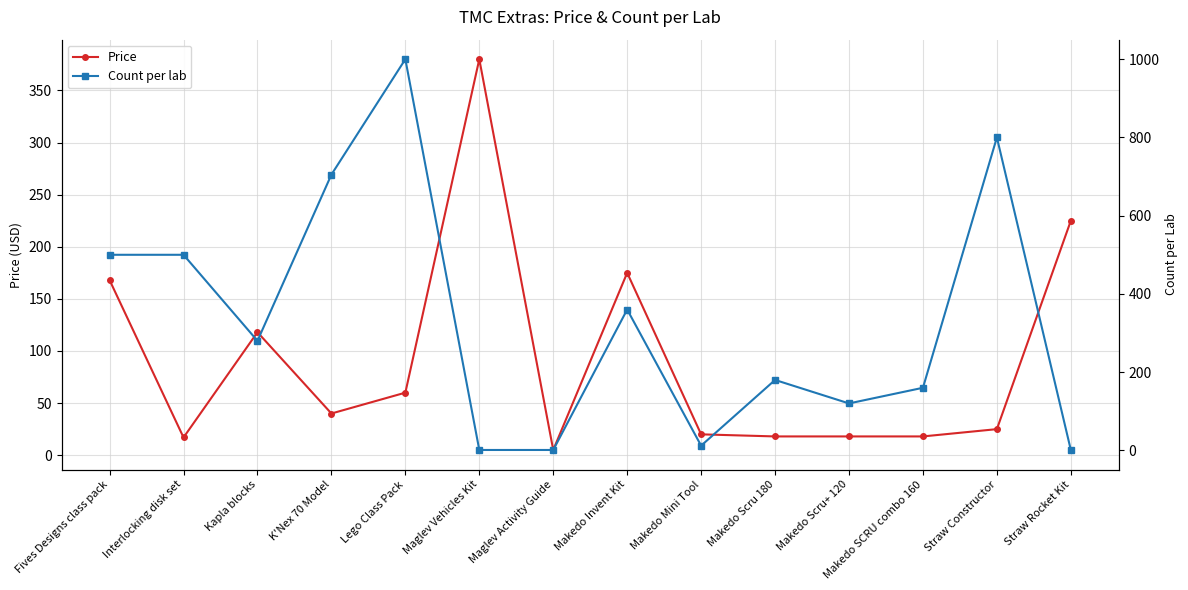

Reading left to right, transcribe all the data shown in this chart.

Price: 168.0	17.0	118.0	40.0	60.0	380.0	5.0	175.0	20.0	18.0	18.0	18.0	25.0	225.0
Count per lab: 500.0	500.0	280.0	705.0	1000.0	1.0	1.0	360.0	12.0	180.0	120.0	160.0	800.0	1.0